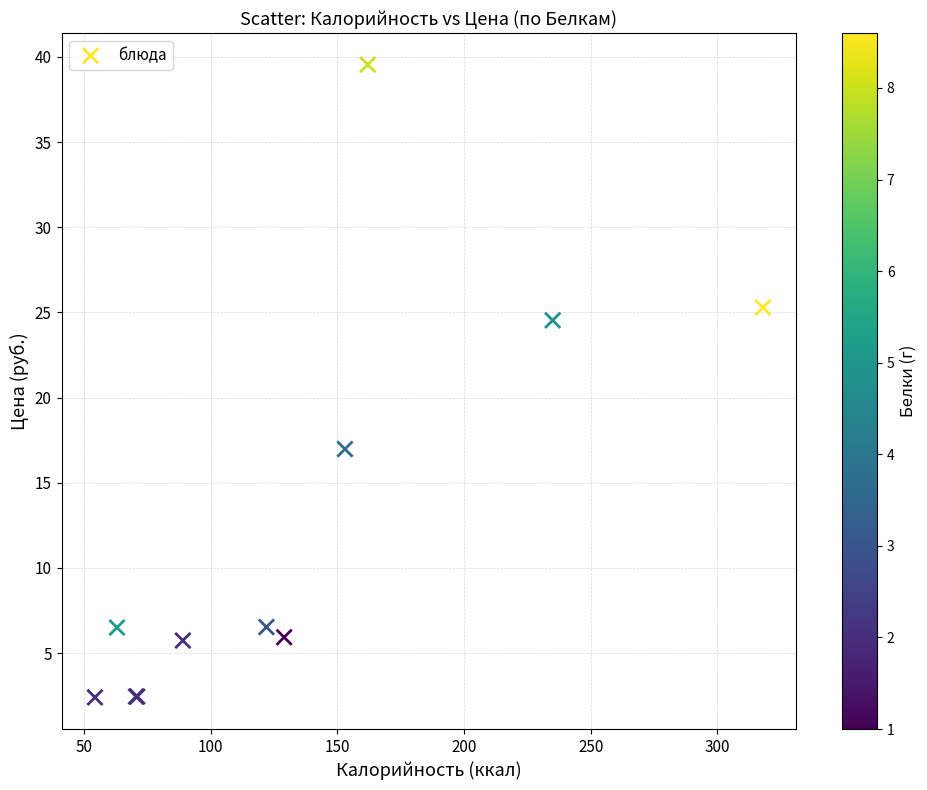

What Y value in the scatter plot is closest to 20?

17.0